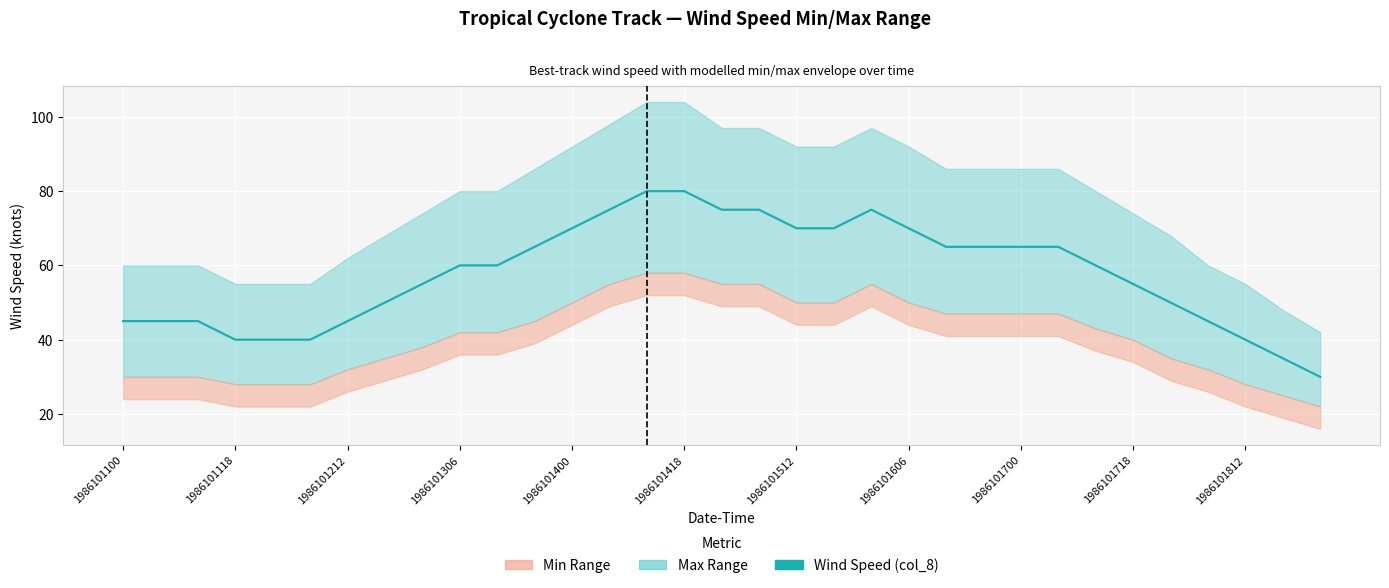

What is the average value?

58